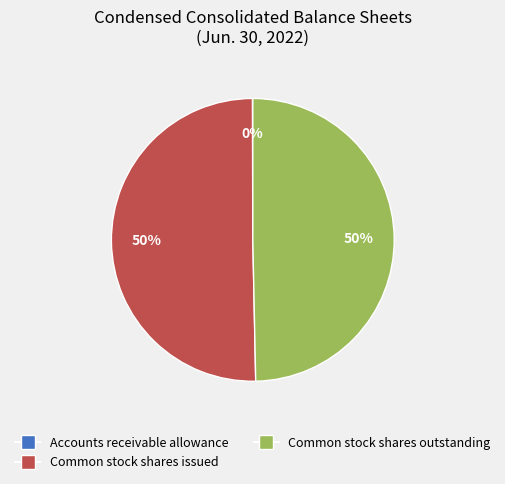

What is the ratio of the value at Common stock shares issued to the value at Common stock shares outstanding?

1.0